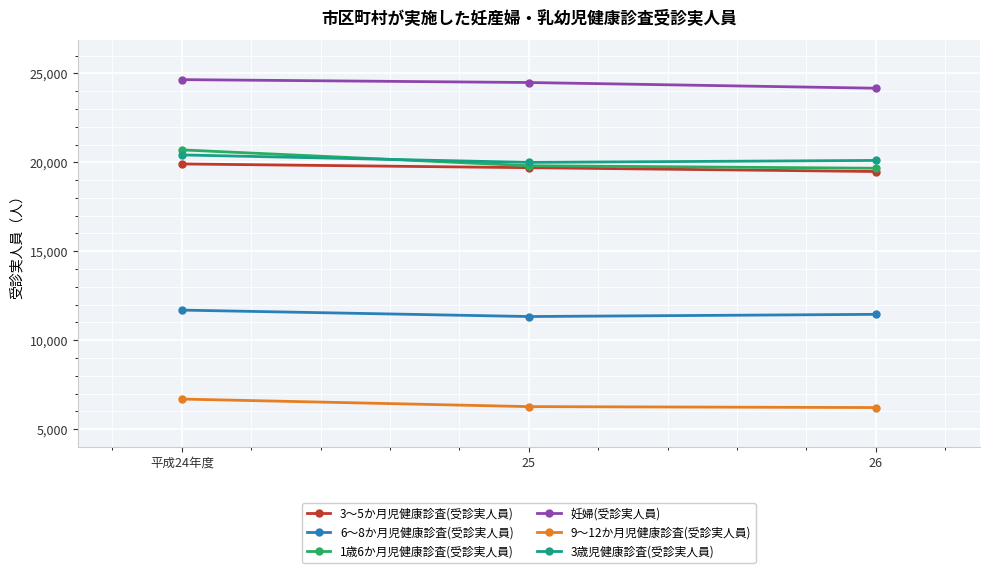

What is the smallest value displayed?

6213